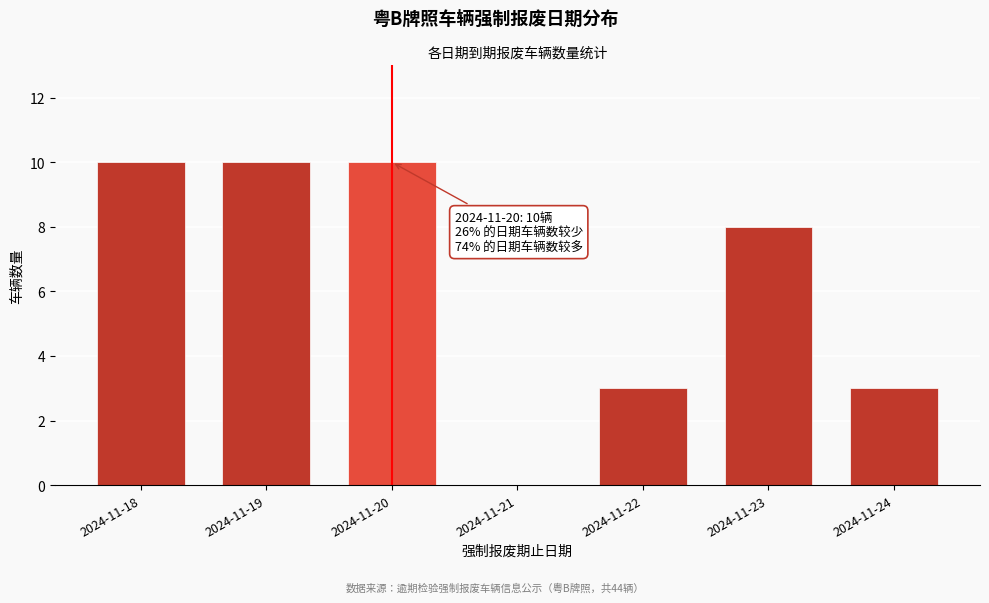

Reading right to left, transcribe all the data shown in this chart.

2024-11-24=3	2024-11-23=8	2024-11-22=3	2024-11-21=0	2024-11-20=10	2024-11-19=10	2024-11-18=10